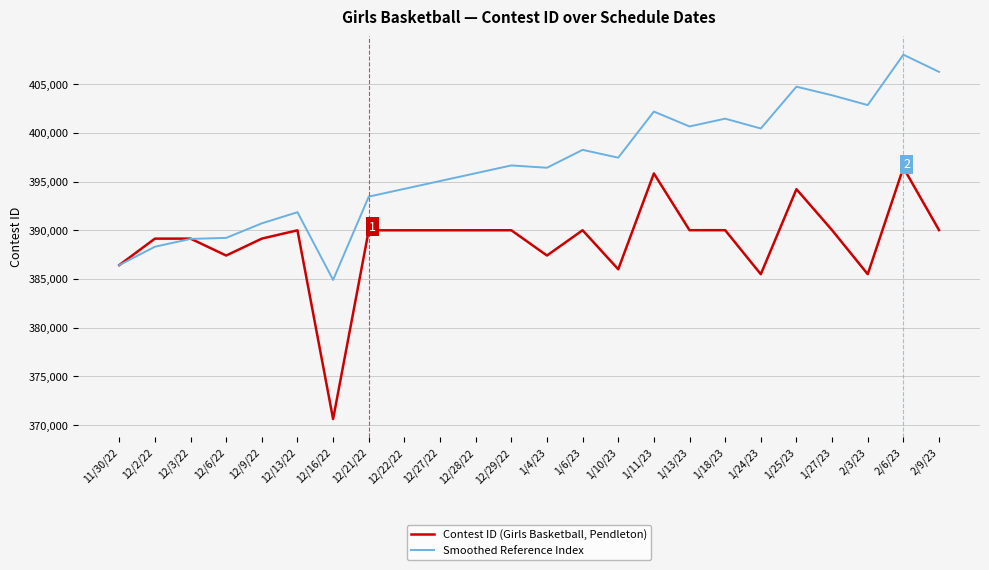

At 12/6/22, list the series in order from largest to smallest.

Smoothed Reference Index, Contest ID (Girls Basketball, Pendleton)